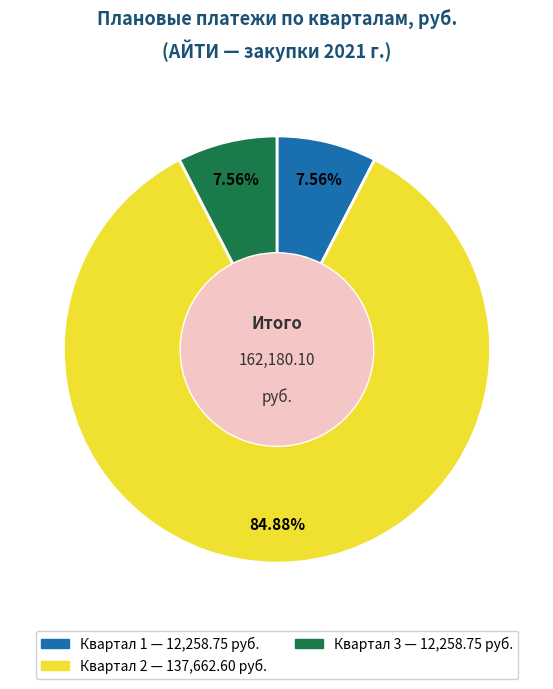

Is there any slice that represents more than half of the pie?

Yes